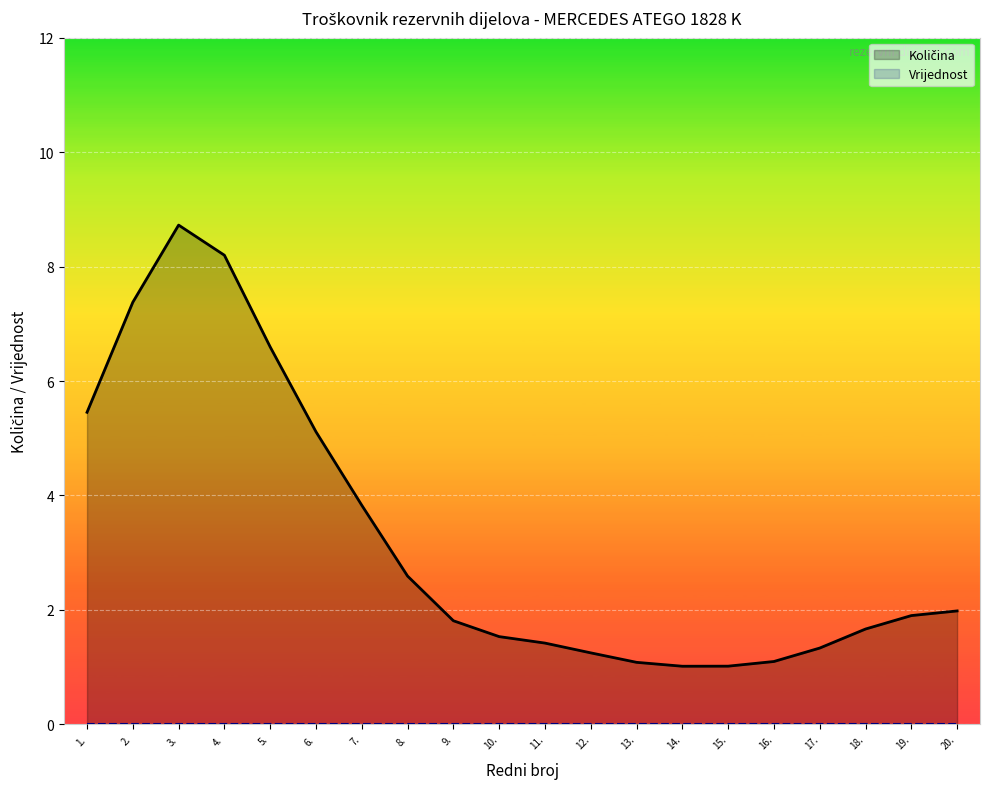

What position from the left is 16.?

16